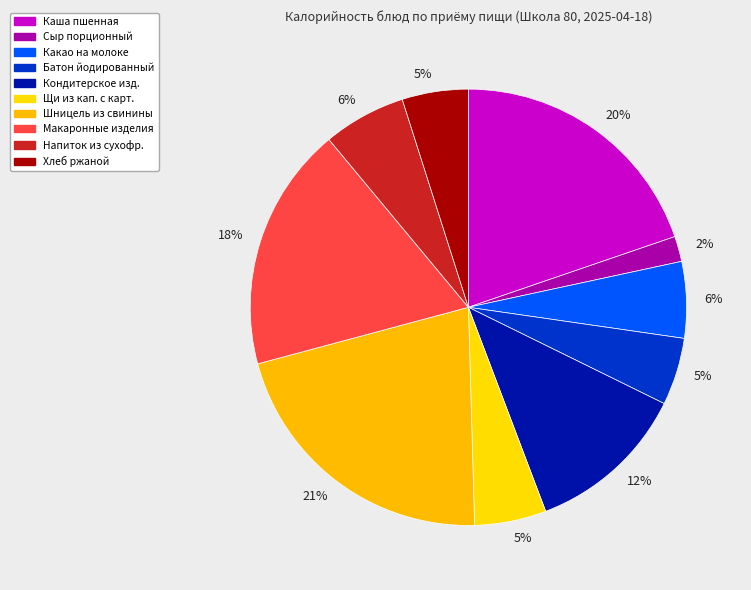

Count the number of slices in the pie.

10